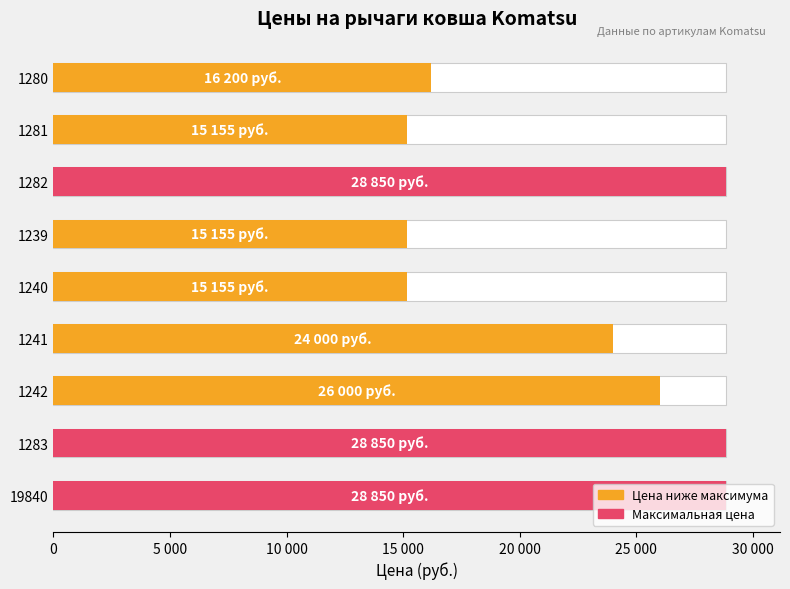

Count the number of data series in this chart.

1